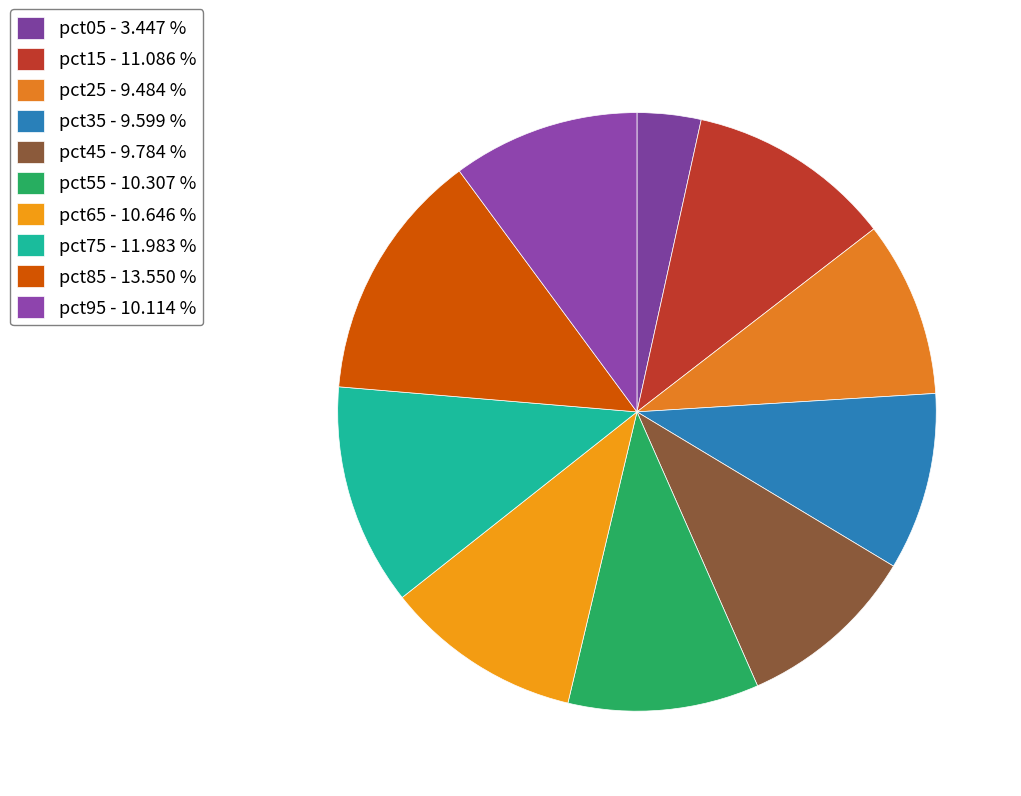

Count the number of slices in the pie.

10